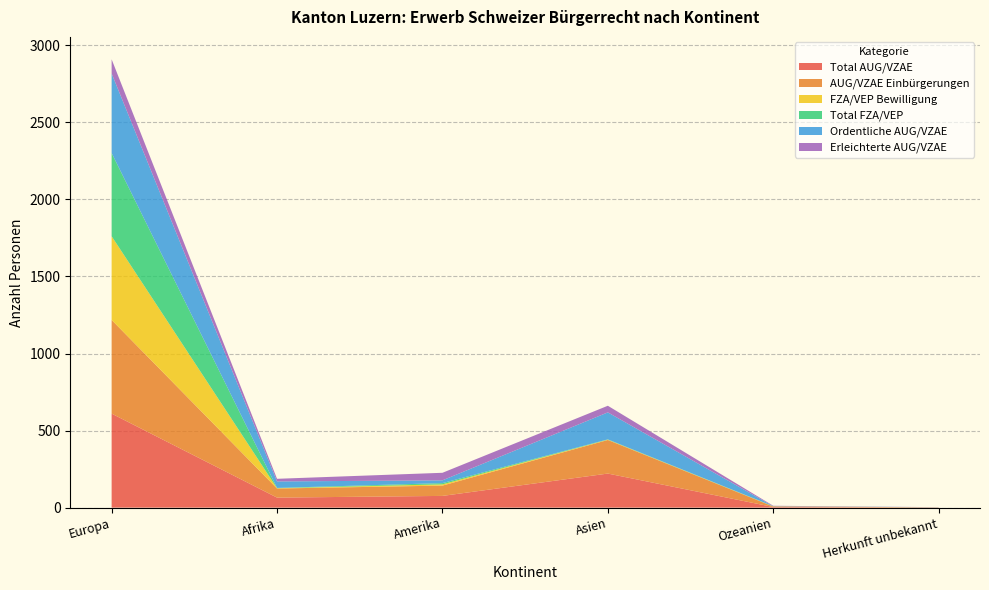

Reading left to right, list all the values displayed in this chart.

Total AUG/VZAE: 610	65	76	221	4	1
AUG/VZAE Einbürgerungen: 608	59	67	218	3	1
FZA/VEP Bewilligung: 543	2	8	2	1	0
Total FZA/VEP: 540	2	8	2	1	0
Ordentliche AUG/VZAE: 516	42	18	175	0	1
Erleichterte AUG/VZAE: 92	17	49	43	3	0